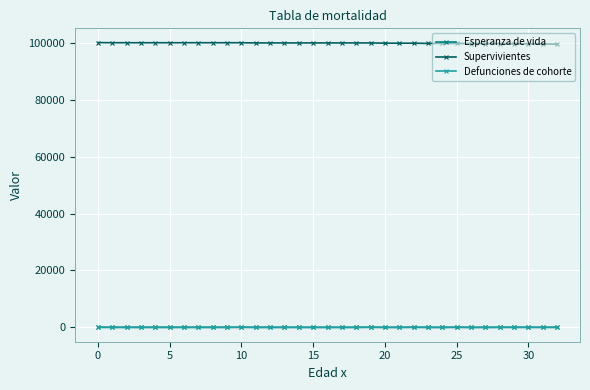

Which series has the largest total across all categories?

Supervivientes